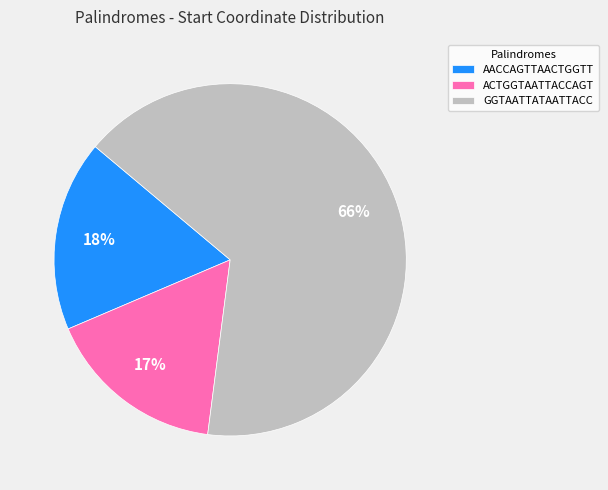

Count the number of slices in the pie.

3